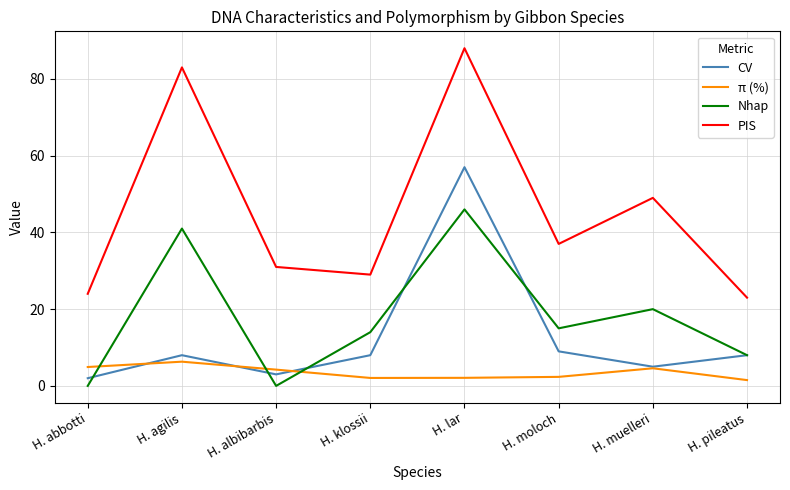

What is the total value across all series at H. albibarbis?

38.2